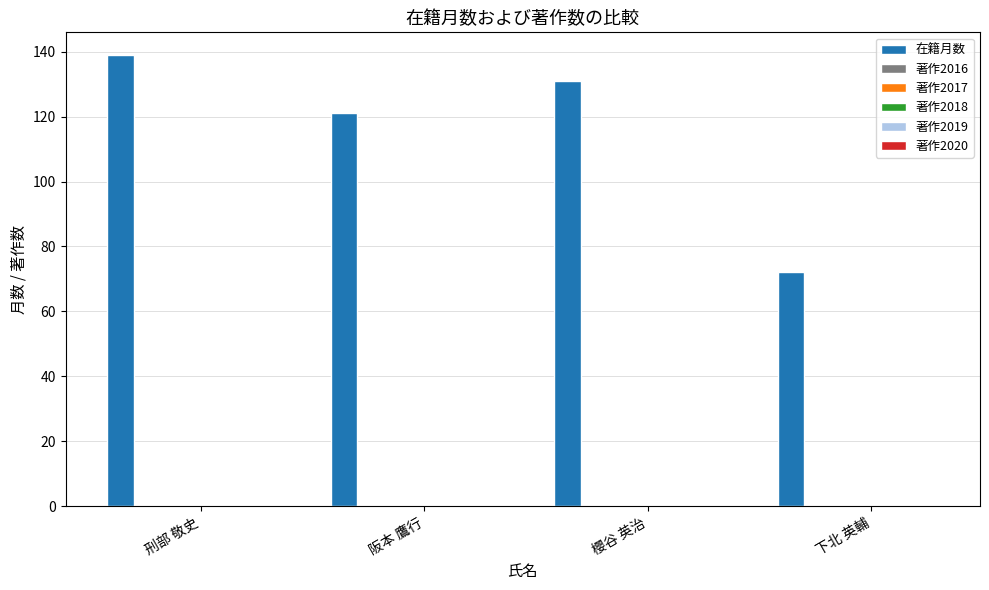

What is the maximum value shown in the chart?

139